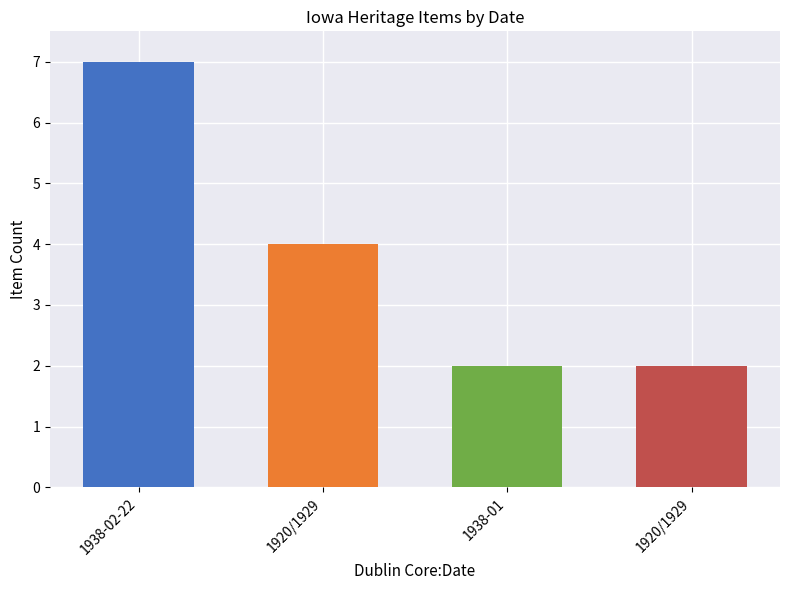

Reading left to right, extract all data points from this chart.

1938-02-22=7	1920/1929=4	1938-01=2	1920/1929=2